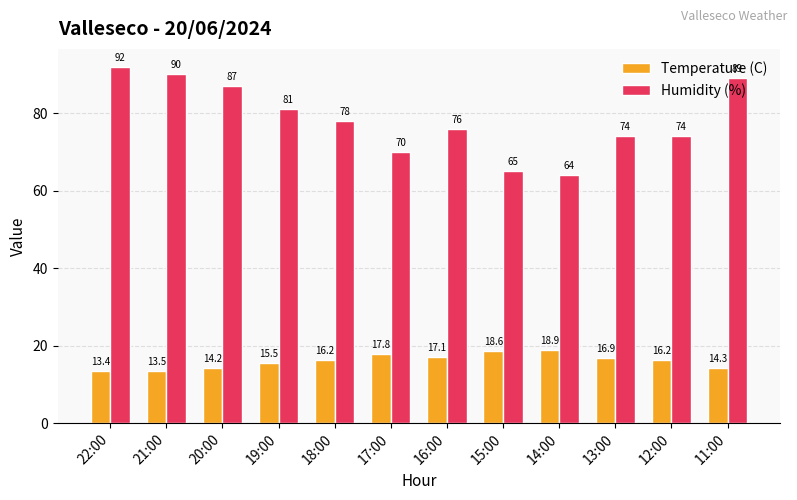

Which category has the highest value in the Humidity (%) series?

22:00